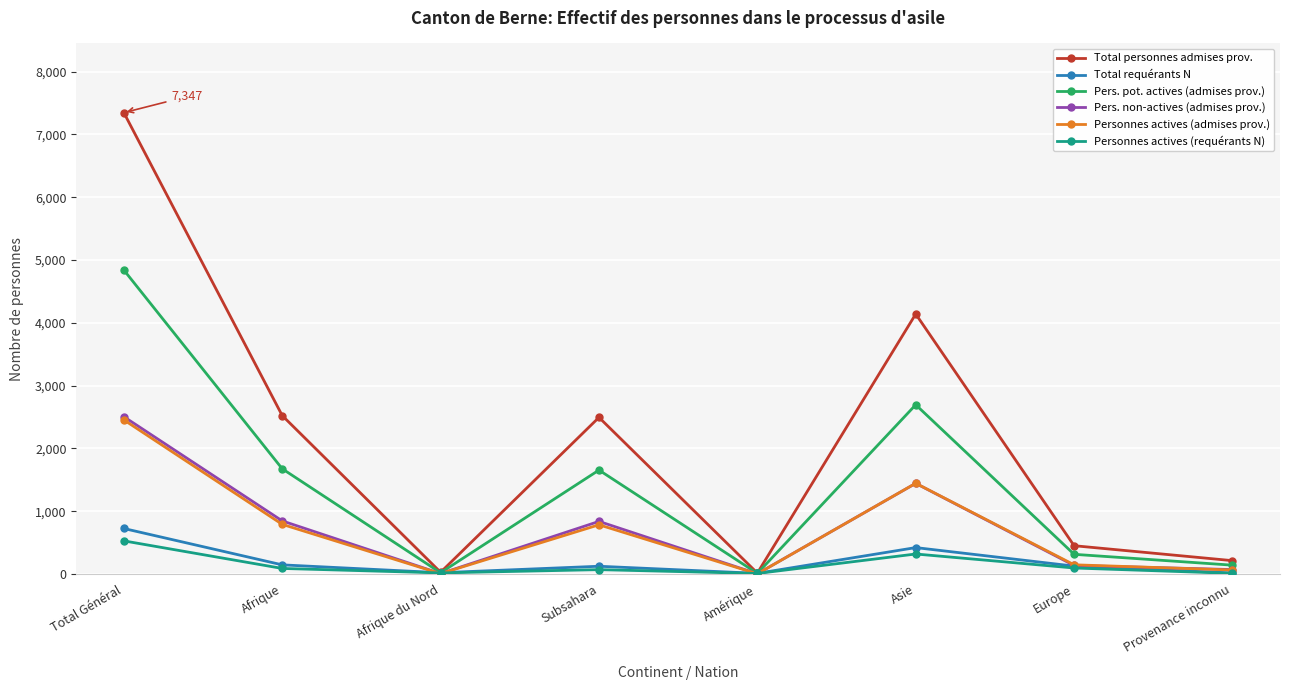

What position from the right is Afrique du Nord?

6